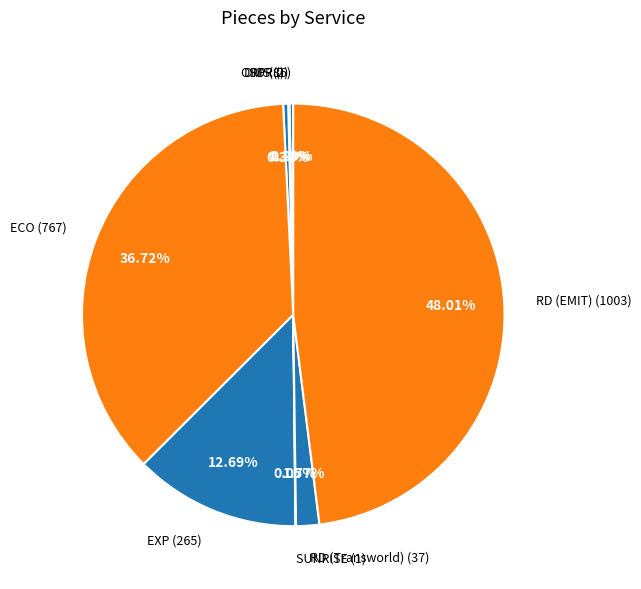

Which slice is the largest?

RD (EMIT)